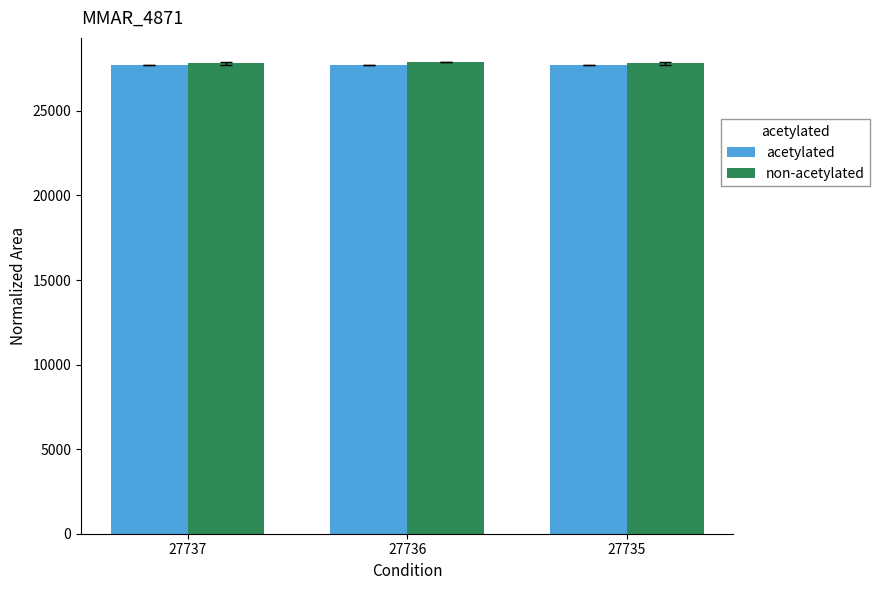

What is the spread (max minus min) of values at 27737?

89.0